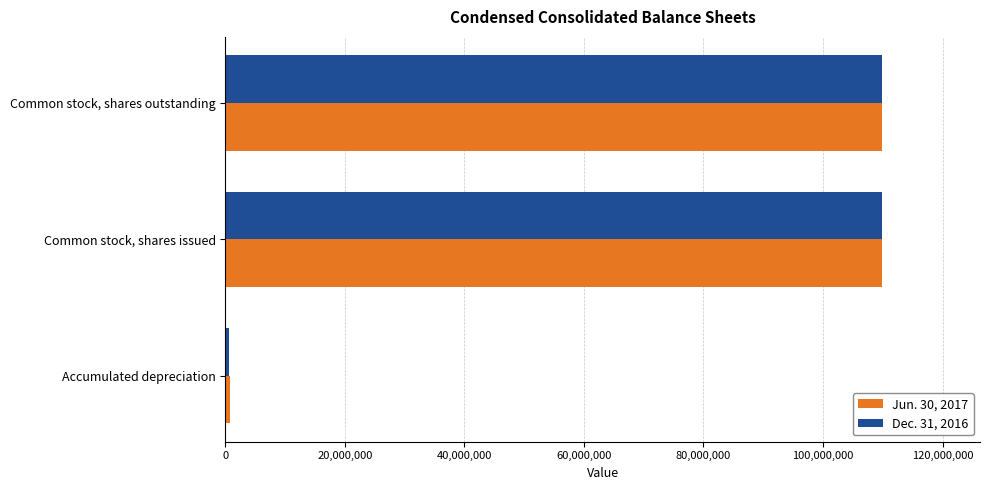

Which category has the lowest value across all series?

Accumulated depreciation